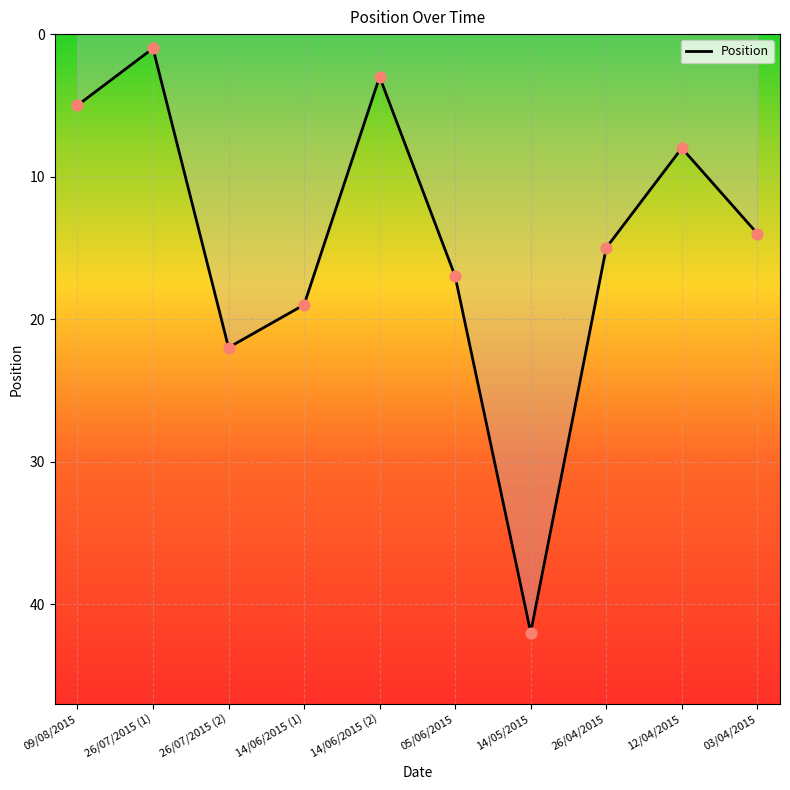

Approximately how many times larger is the value at 14/06/2015 (1) compared to 09/08/2015?

3.8